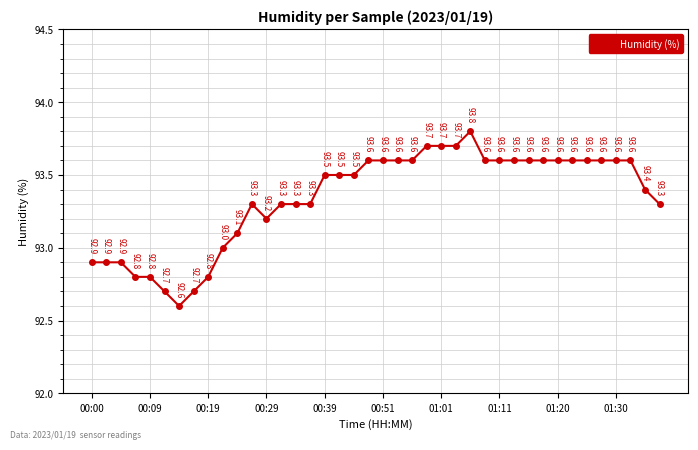

What is the value of the 40th point from the left?

93.3